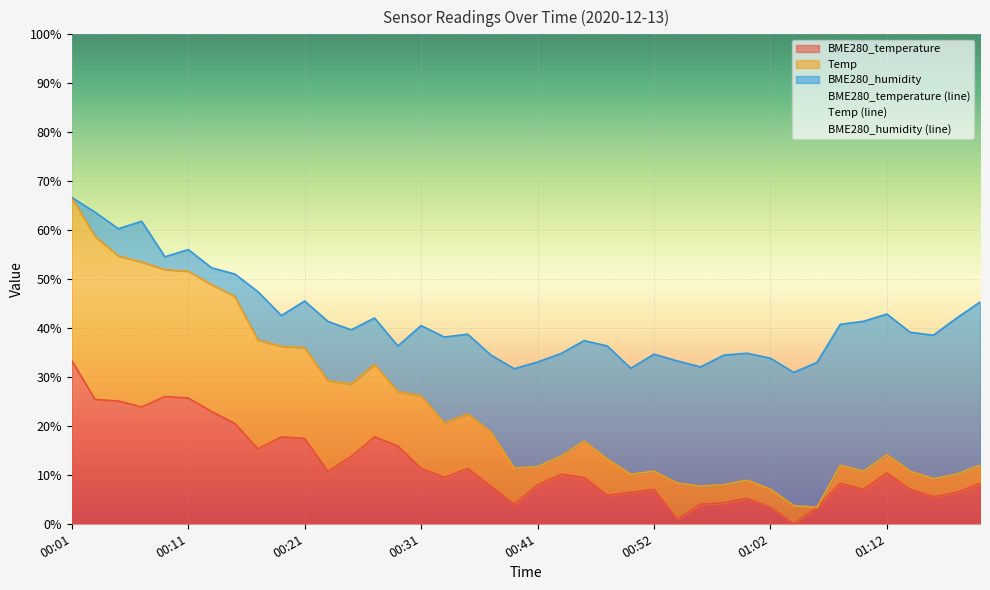

How many lines are shown in the chart?

3